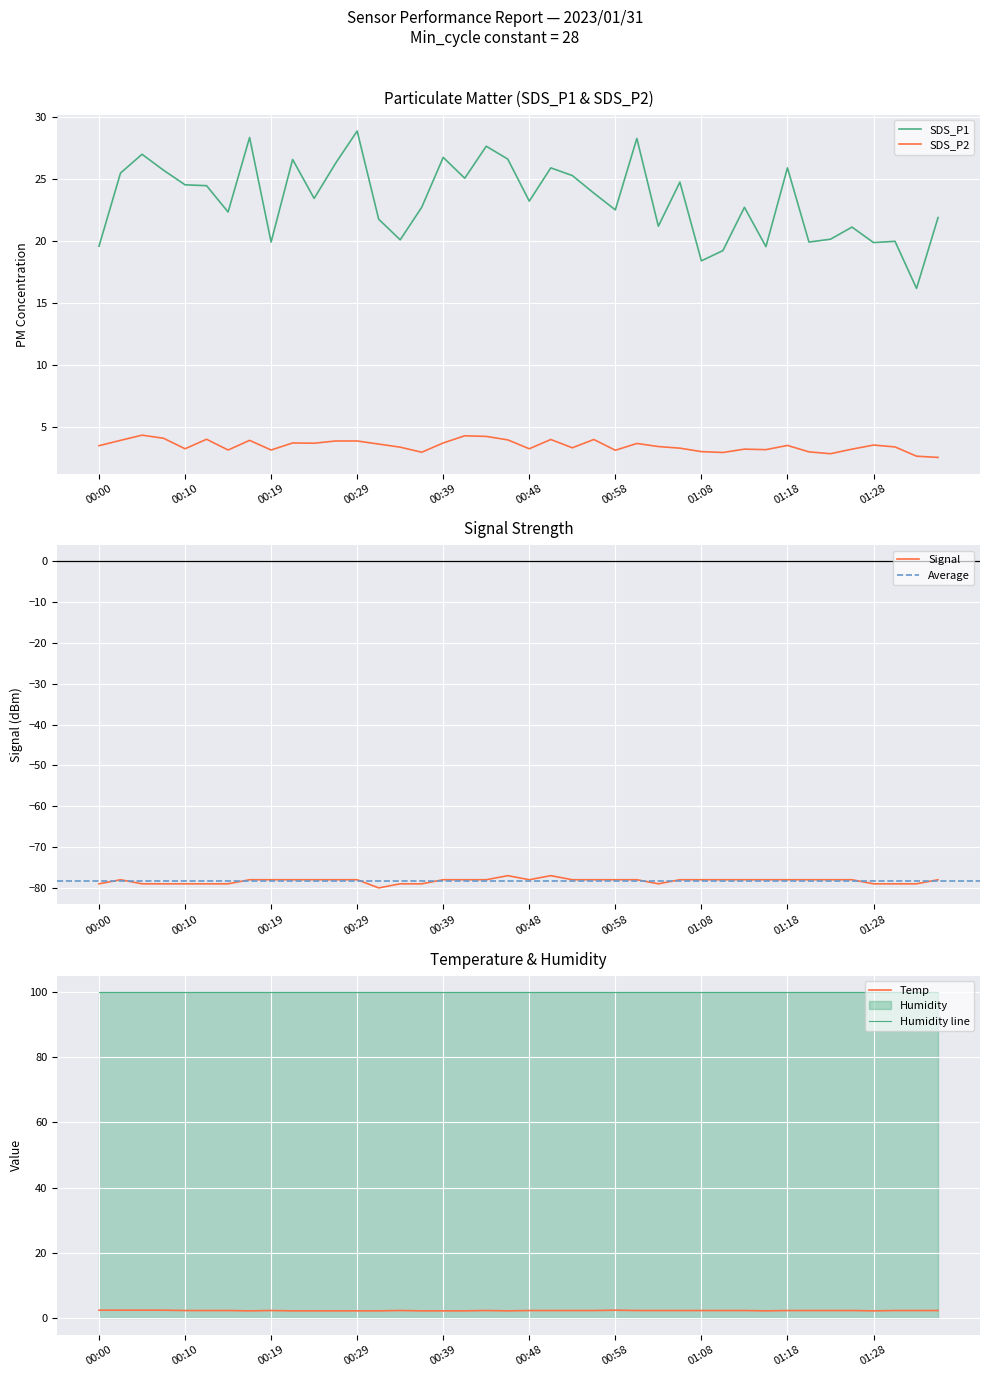

Where does the SDS_P1 series first go above 23?

00:02